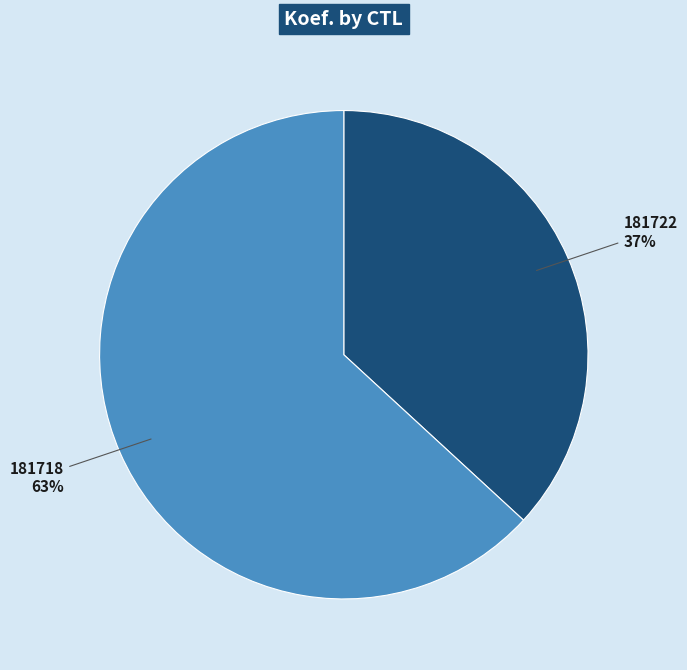

Which category has the smallest portion of the pie?

181722